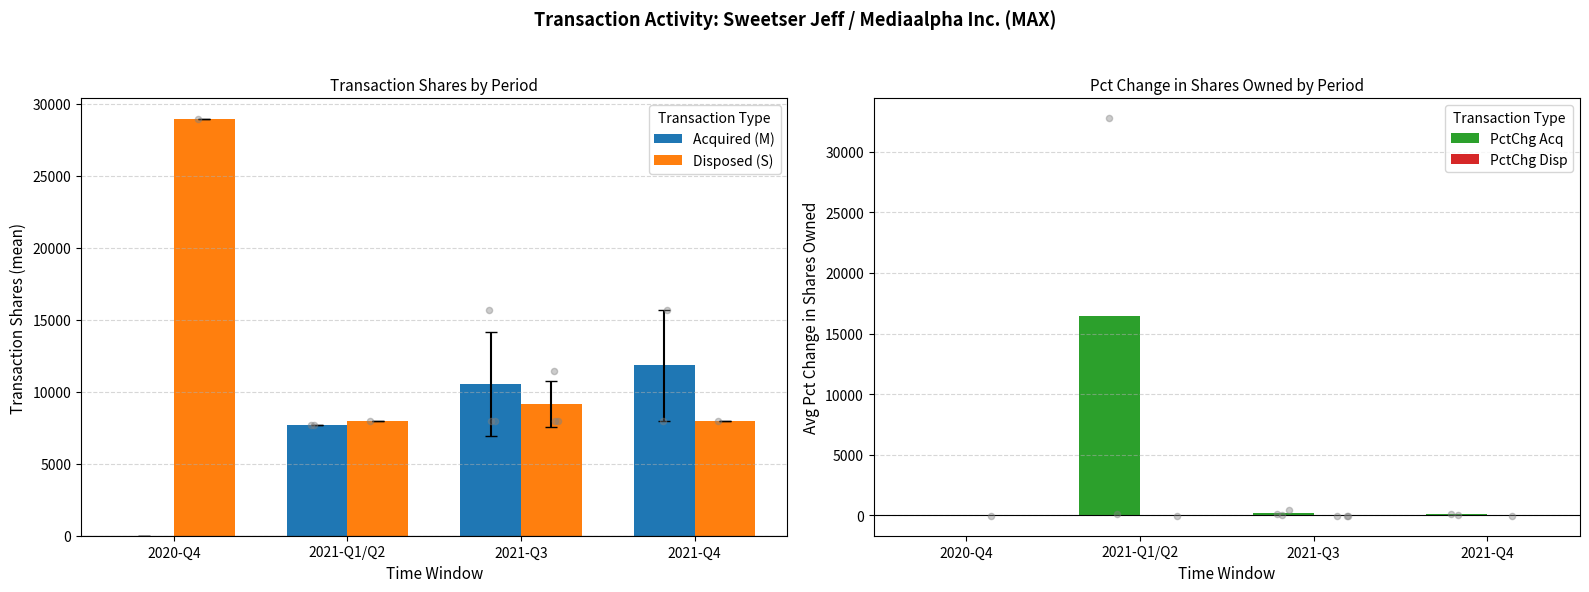

At which category is the sum across all series the highest?

2021-Q1/Q2